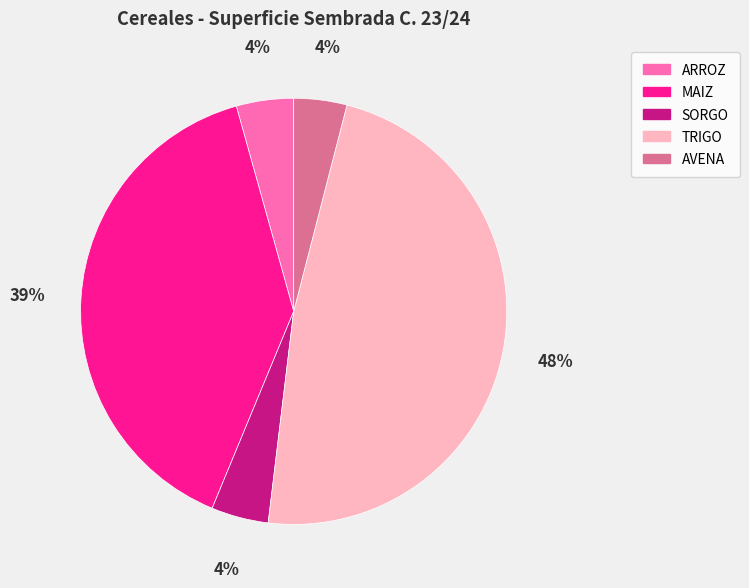

The AVENA slice represents 4% of the pie. True or false?

True